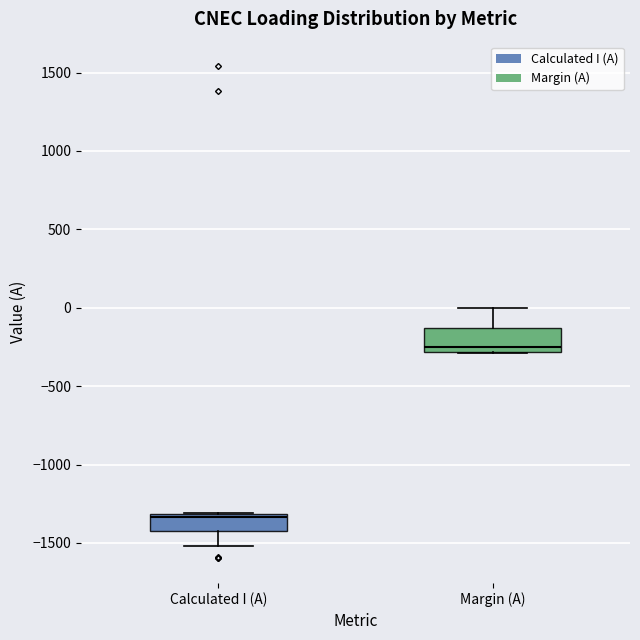

Which box's median line is the lowest?

Calculated I (A)